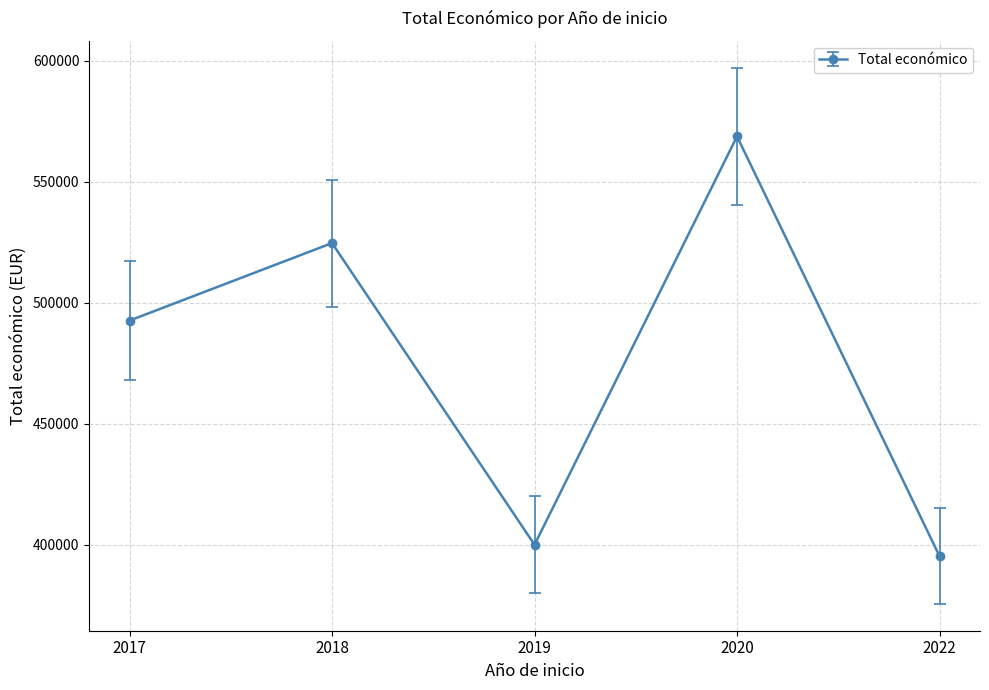

True or false: there are more than 2 points higher than both neighbors.

False